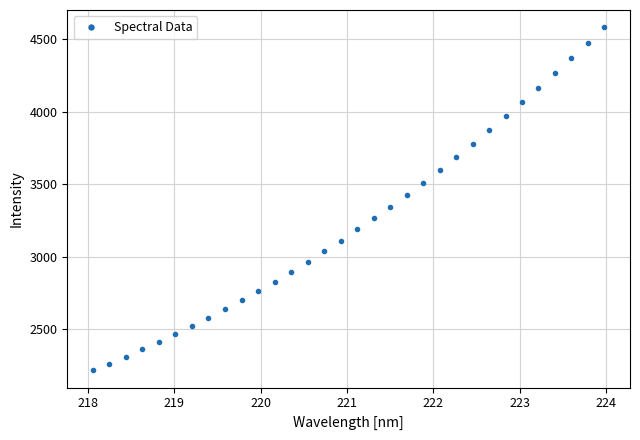

What is the greatest value displayed?

4583.3